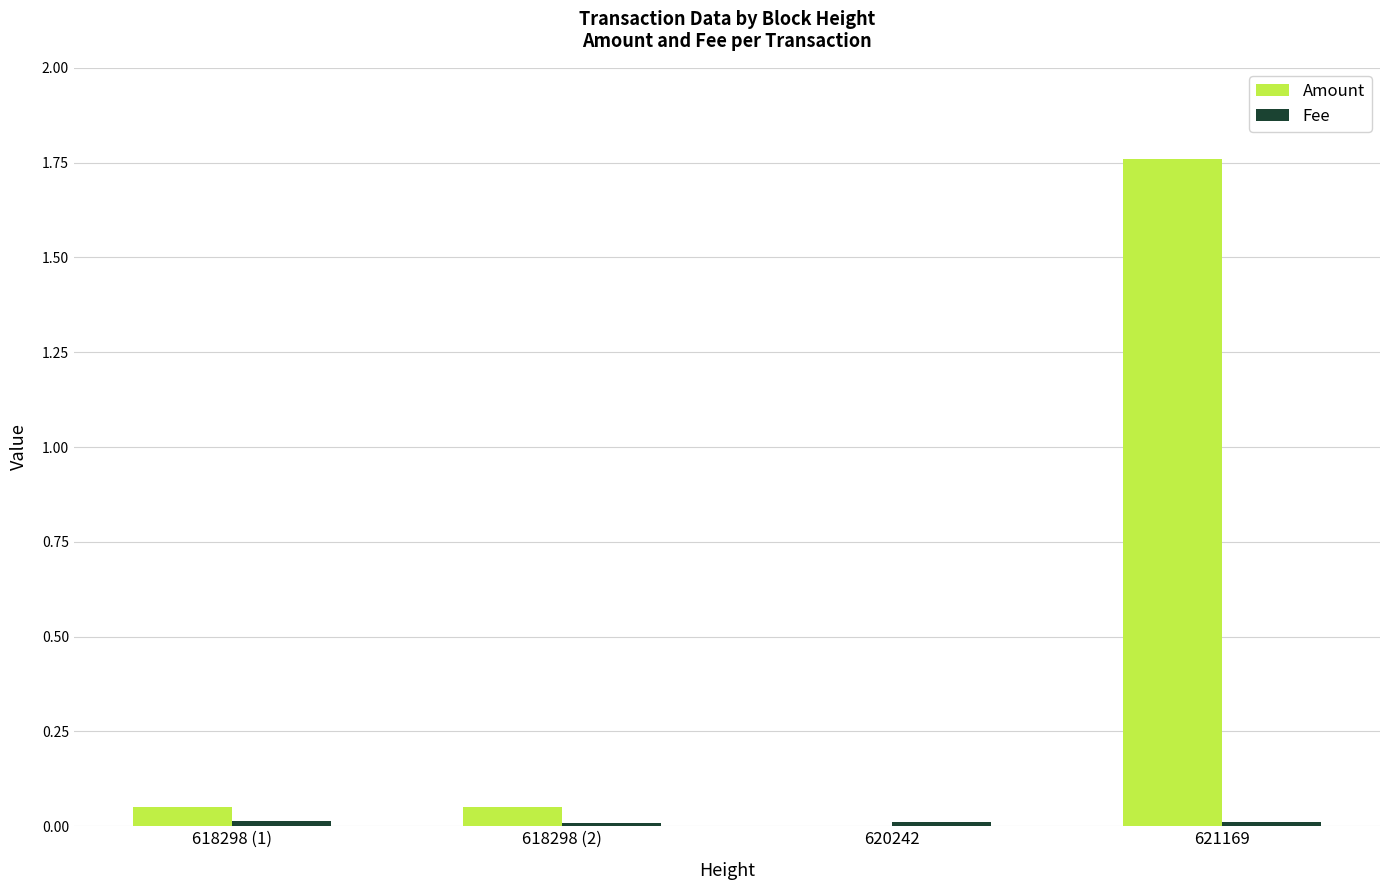

Which category has the highest value across all series?

621169